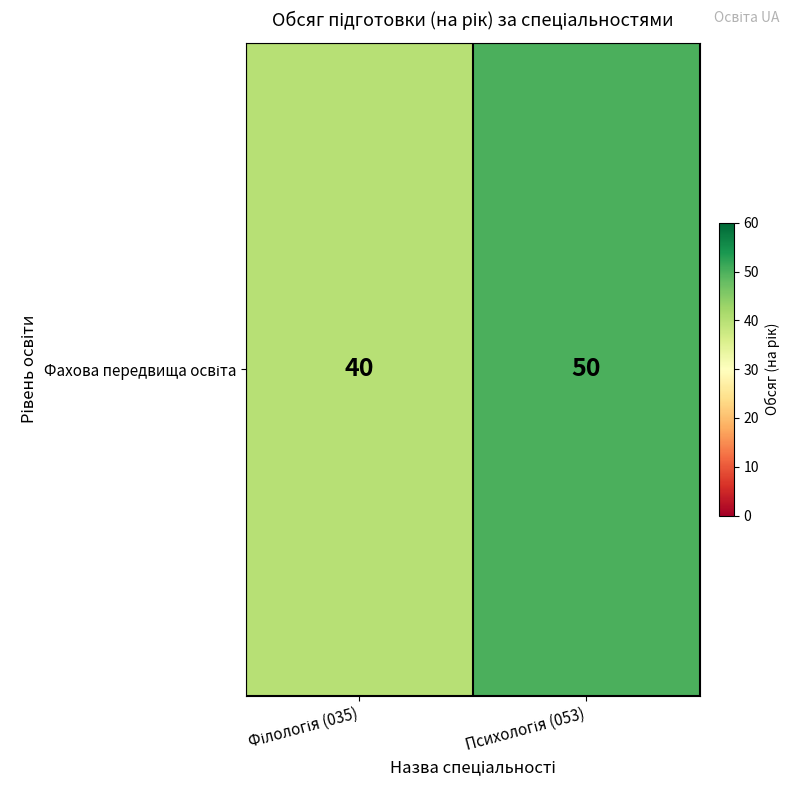

What is the difference between the values at Філологія (035) and Психологія (053)?

10